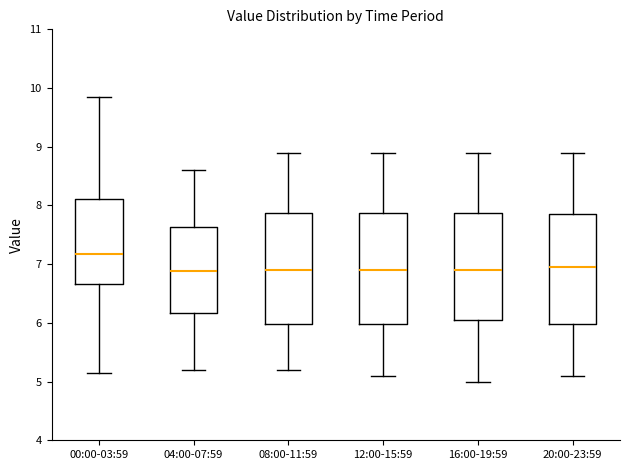

Reading left to right, read every box against the y-axis: the position of its median line, the range the box covers, and the ends of its whiskers. The values are not printed on the chart, so give them approximately, as read against the axis.

00:00-03:59: median 7.2, box 6.7 to 8.1, whiskers 5.2 to 9.9
04:00-07:59: median 6.9, box 6.2 to 7.6, whiskers 5.2 to 8.6
08:00-11:59: median 6.9, box 6.0 to 7.9, whiskers 5.2 to 8.9
12:00-15:59: median 6.9, box 6.0 to 7.9, whiskers 5.1 to 8.9
16:00-19:59: median 6.9, box 6.1 to 7.9, whiskers 5.0 to 8.9
20:00-23:59: median 7.0, box 6.0 to 7.9, whiskers 5.1 to 8.9